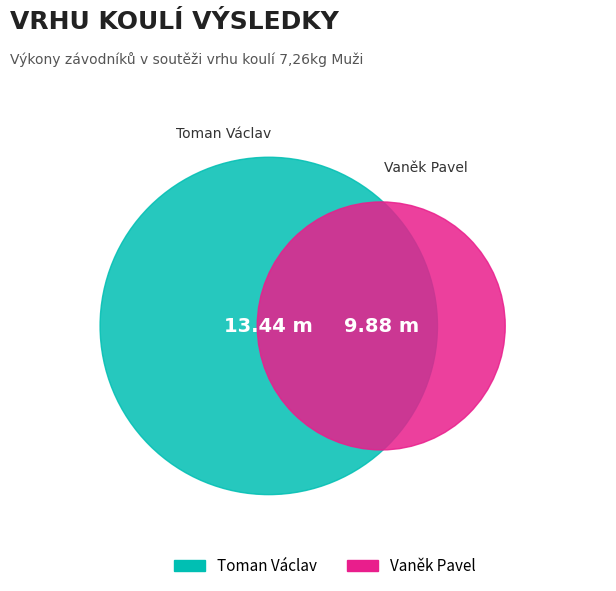

Which slice represents more than half of the pie?

Toman Václav